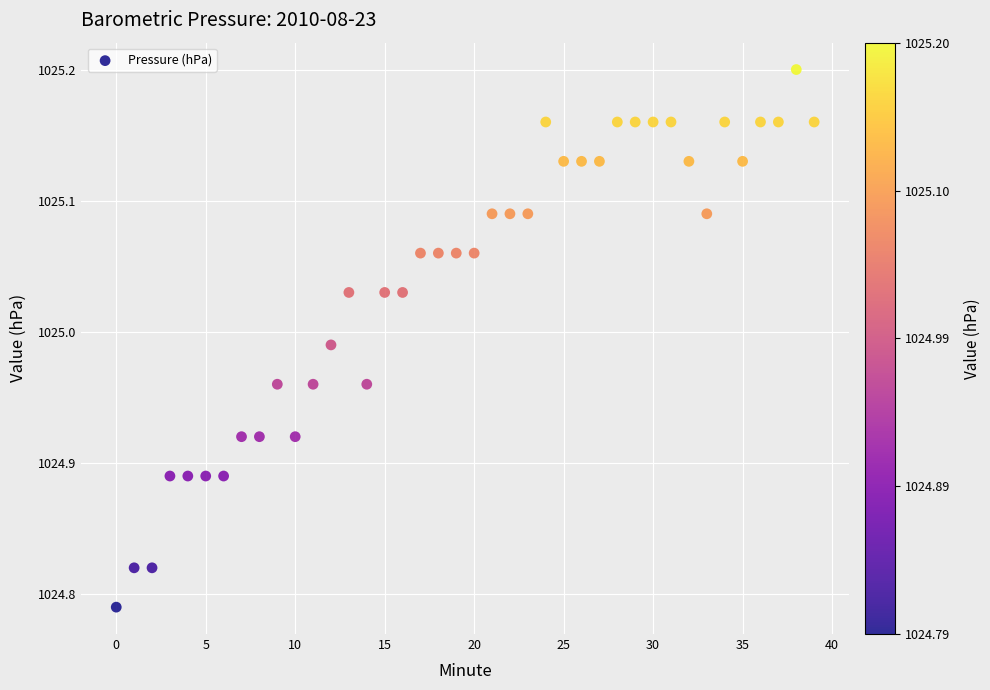

What is the range of Y values (max minus min)?

0.4